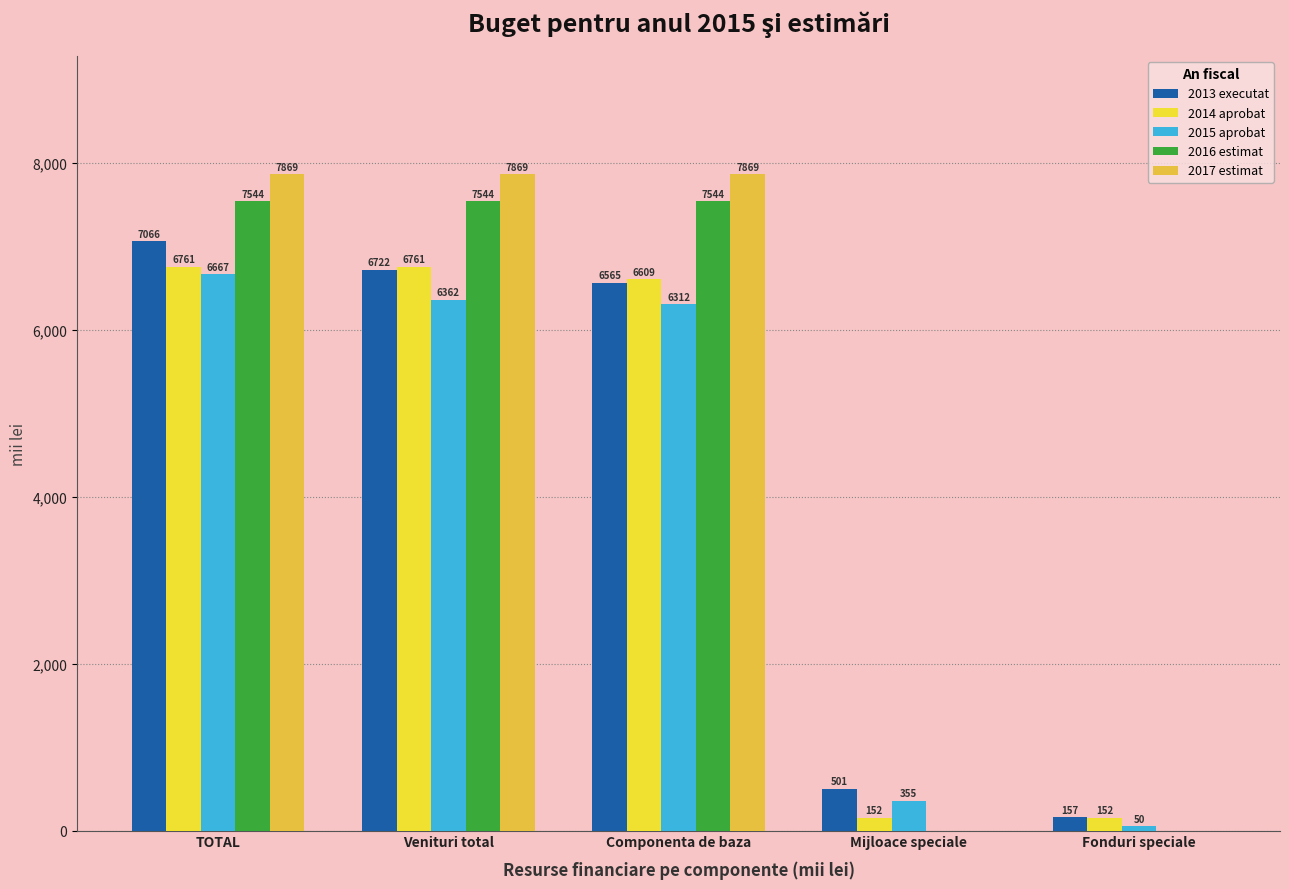

Which series has the largest total across all categories?

2017 estimat